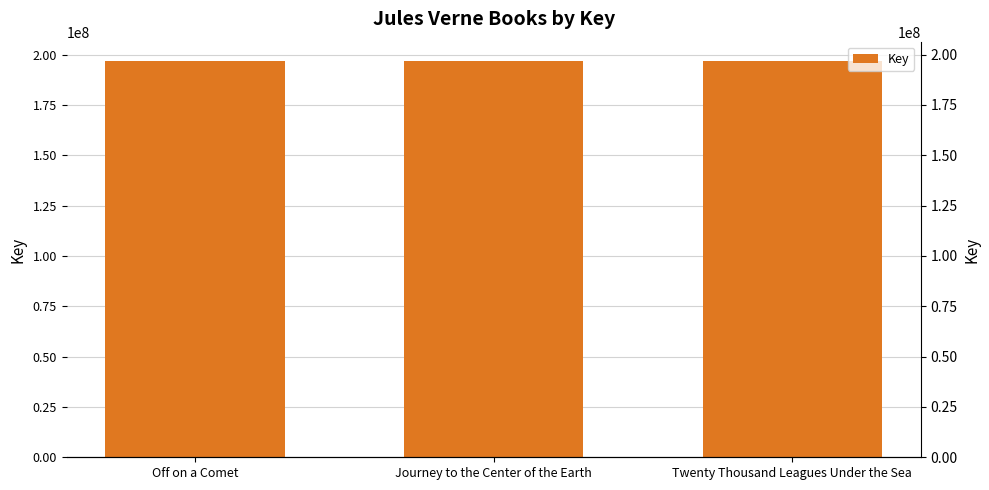

What position from the left is Off on a Comet?

1